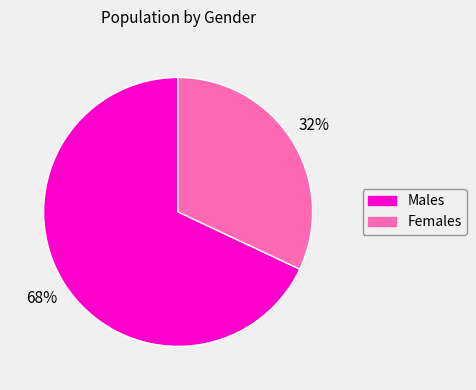

How many segments does this pie chart have?

2